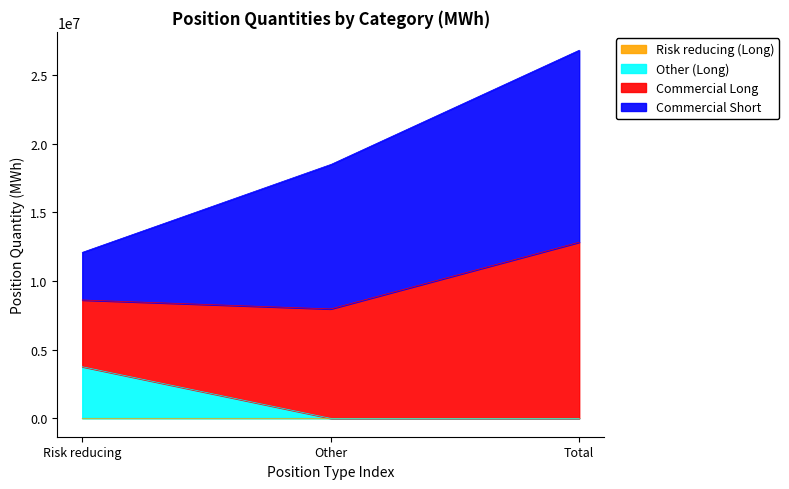

Is it true that Commercial Short equals 13977840 at Total?

True